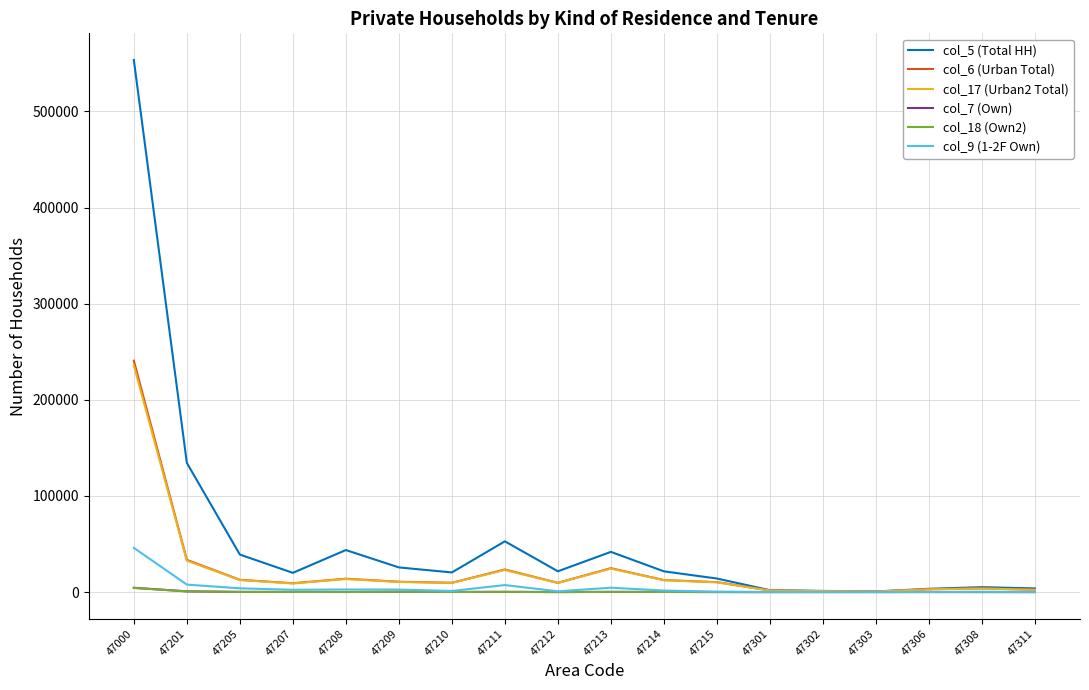

Is it true that col_9 (1-2F Own) equals 2757 at 47208?

True